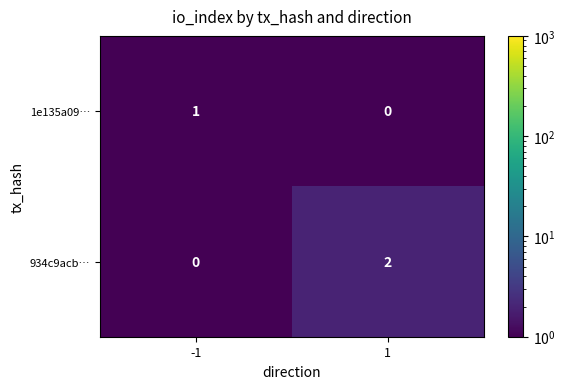

What is the difference between the highest and lowest values at 1?

2